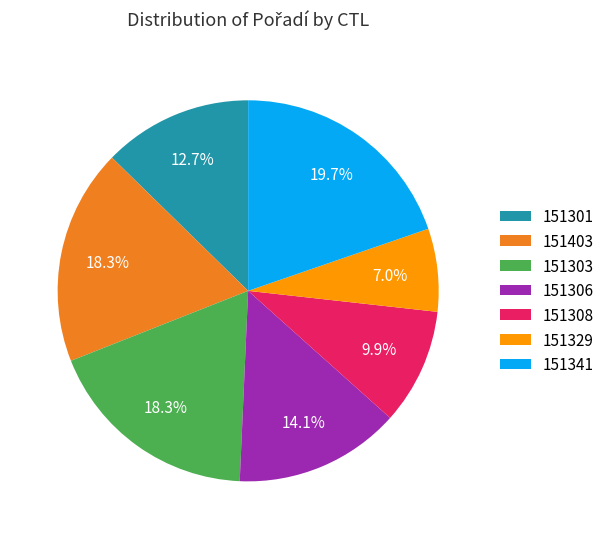

What is the ratio of the value at 151403 to the value at 151306?

1.3